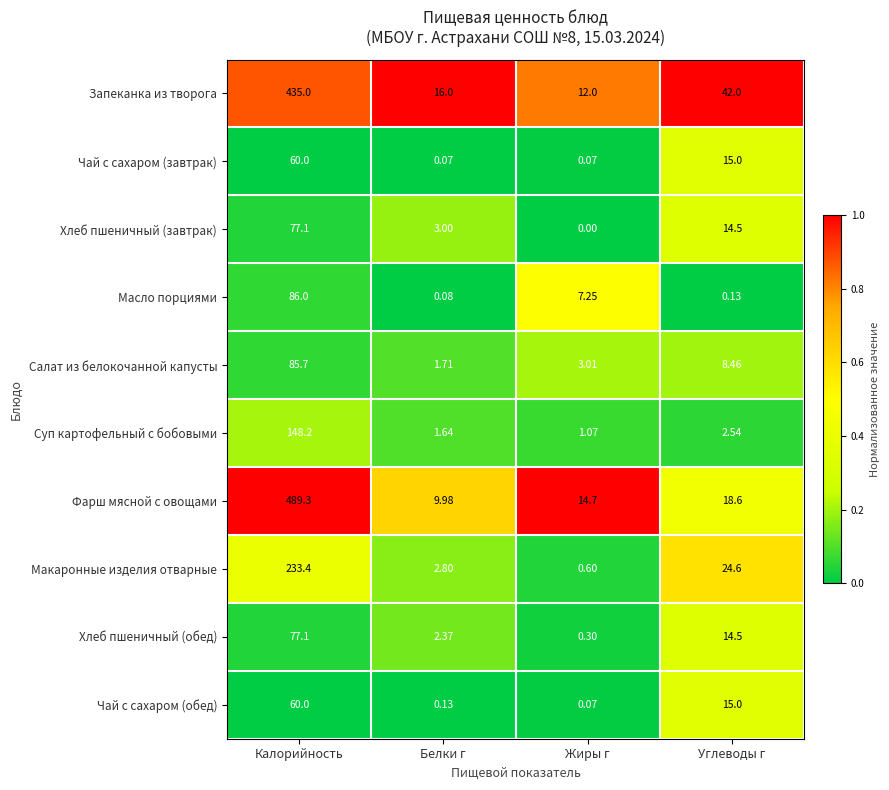

Where does the Запеканка из творога series first go above 42?

Калорийность